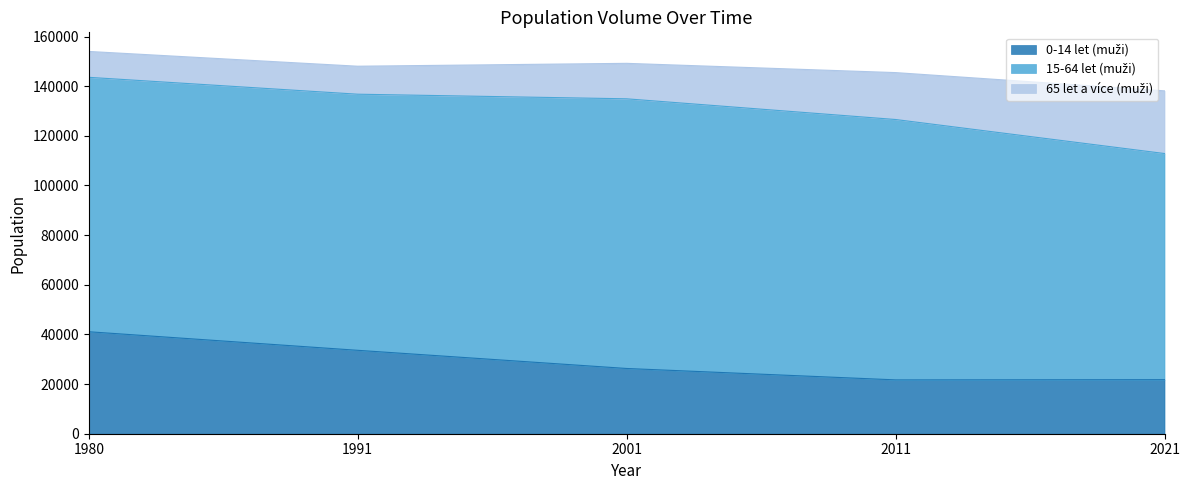

What is the total value across all series at 1991?

148031